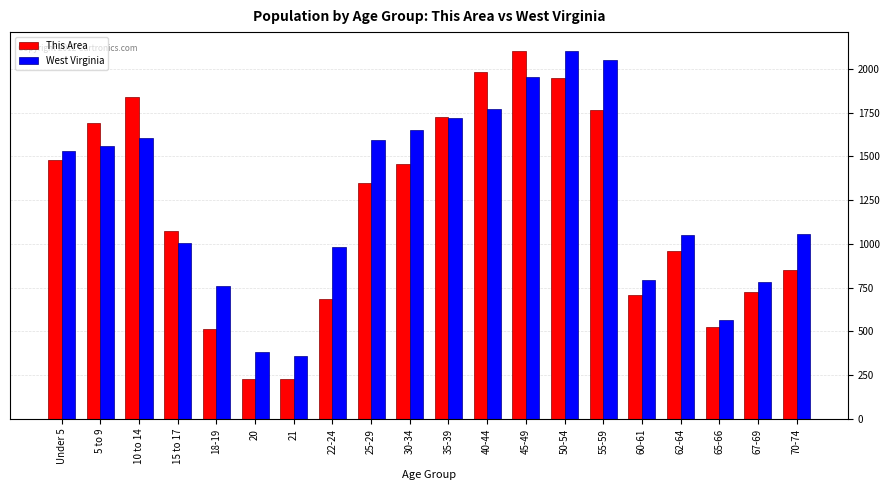

Where is This Area nearest to the value 1166?

15 to 17